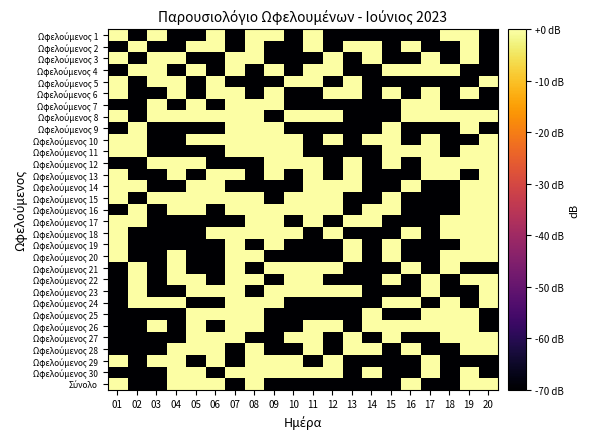

How many data points does each series have?

20